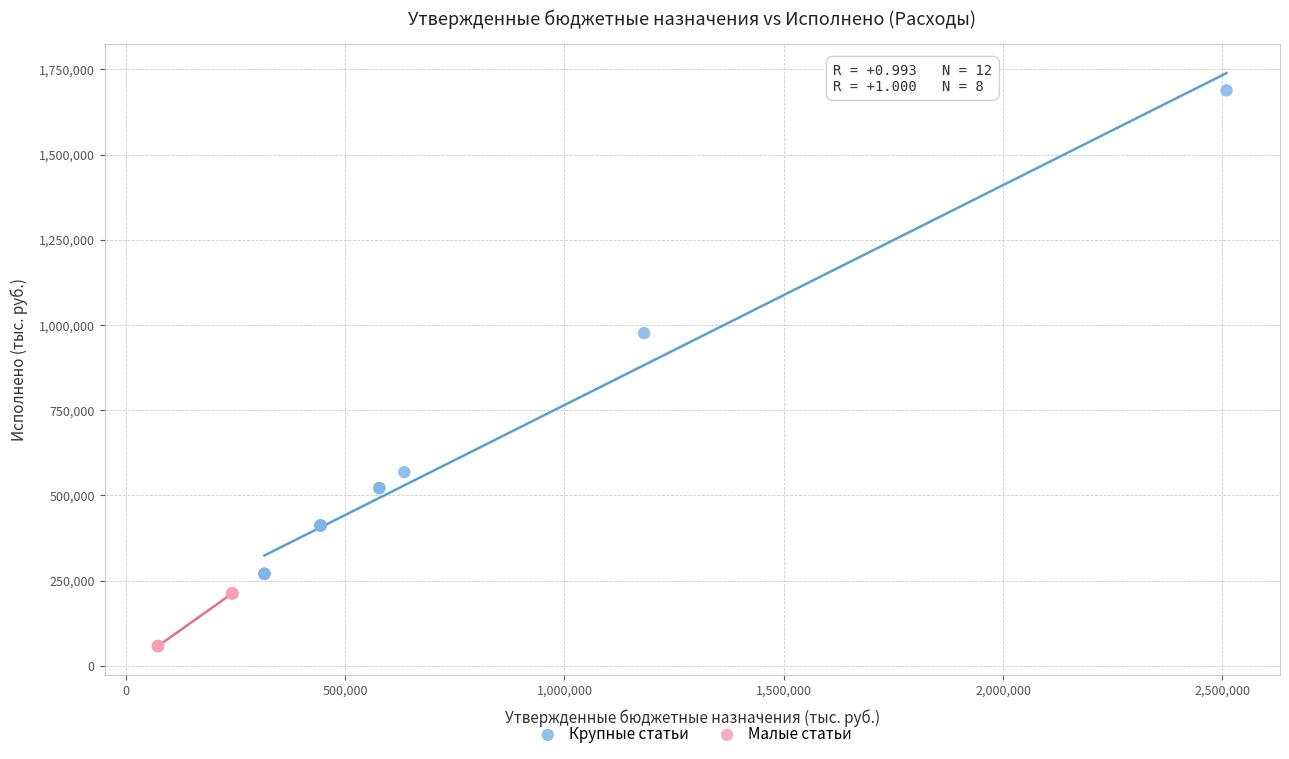

What are all the series names shown in the legend?

Крупные статьи, Малые статьи